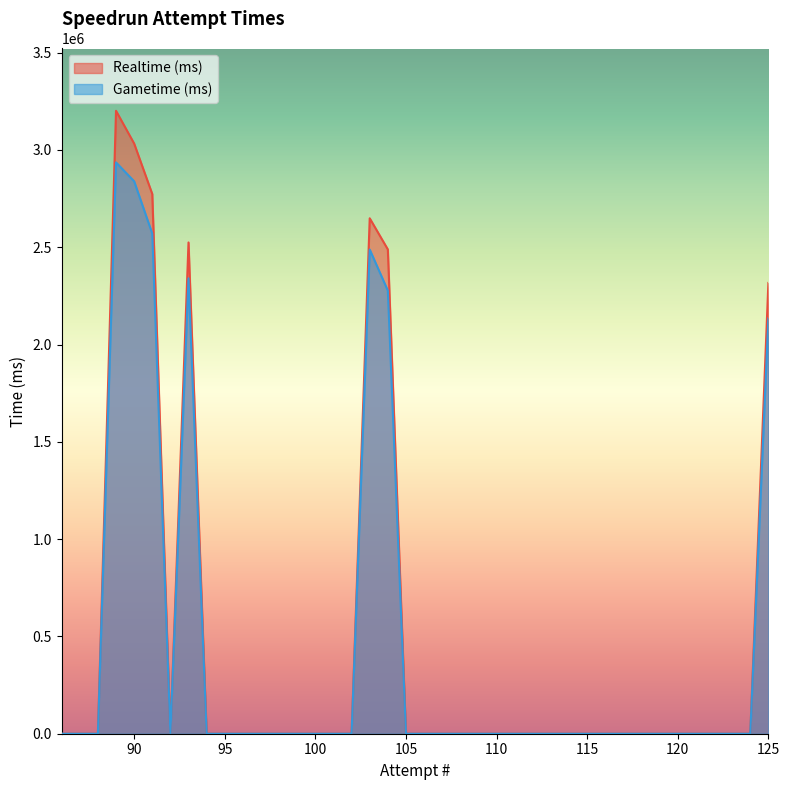

True or false: Gametime (ms) and Realtime (ms) cross at least once.

False